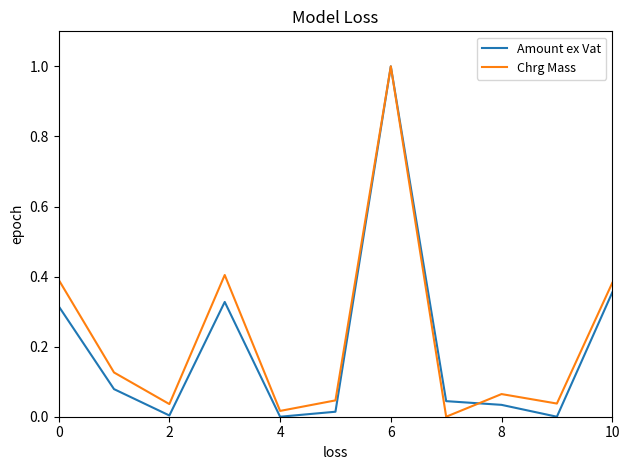

What is the highest value of the Chrg Mass series?

1.0